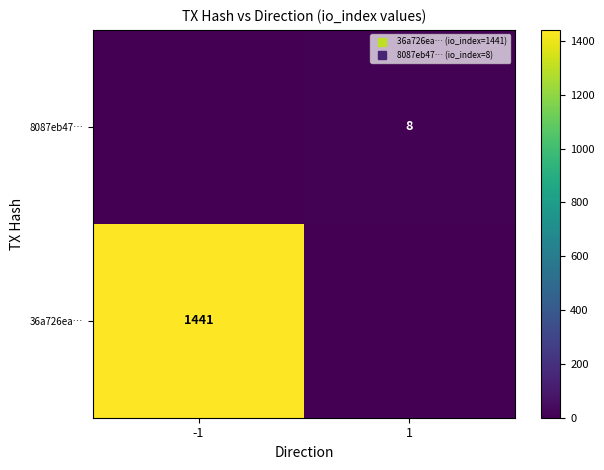

At 1, list the series in order from largest to smallest.

8087eb47…, 36a726ea…